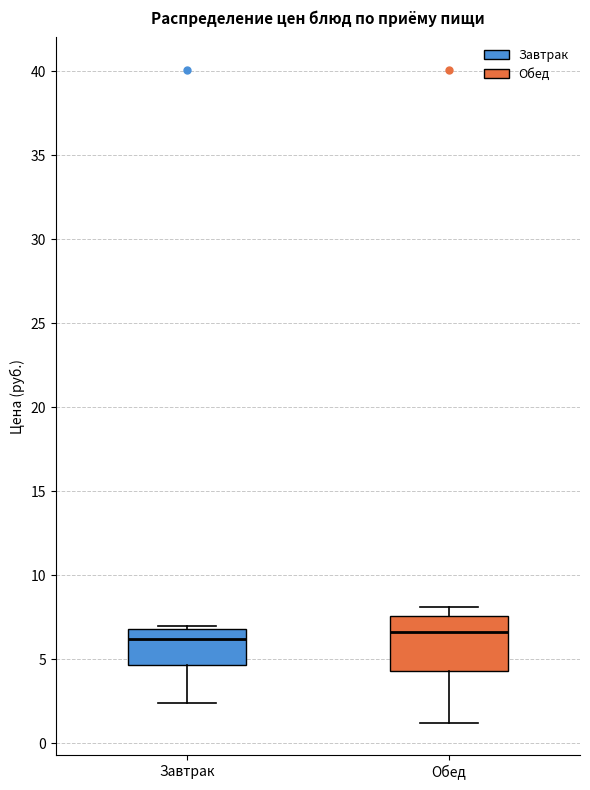

Comparing the boxes themselves (not the whiskers), which one is the tallest?

Обед